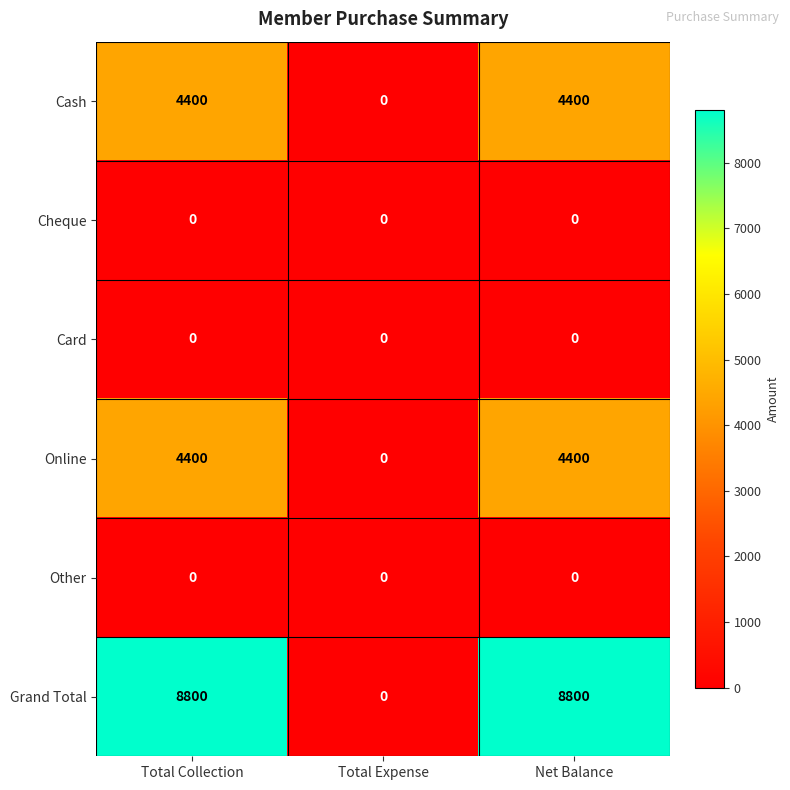

Which series has the largest range (max minus min)?

Grand Total